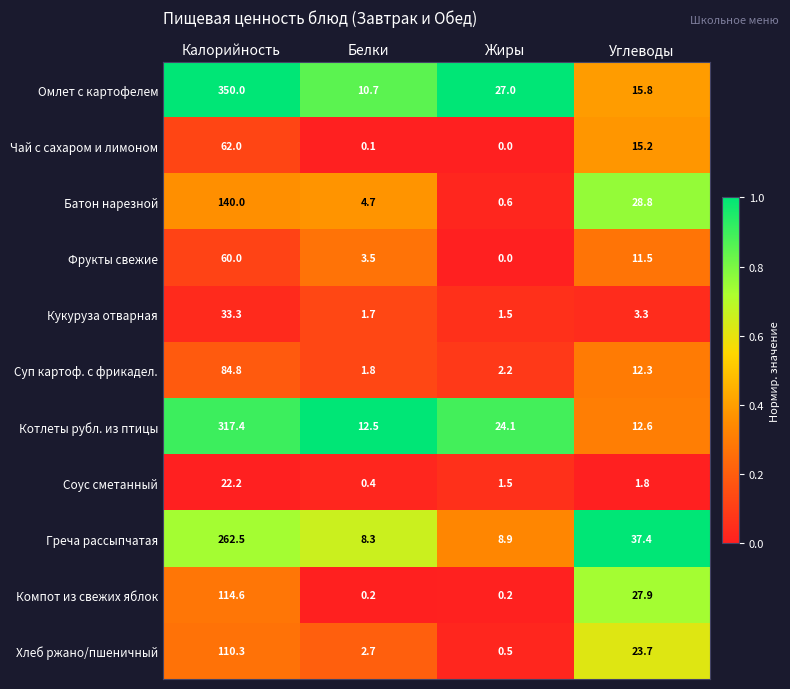

What is the sum of all Кукуруза отварная values?

39.8